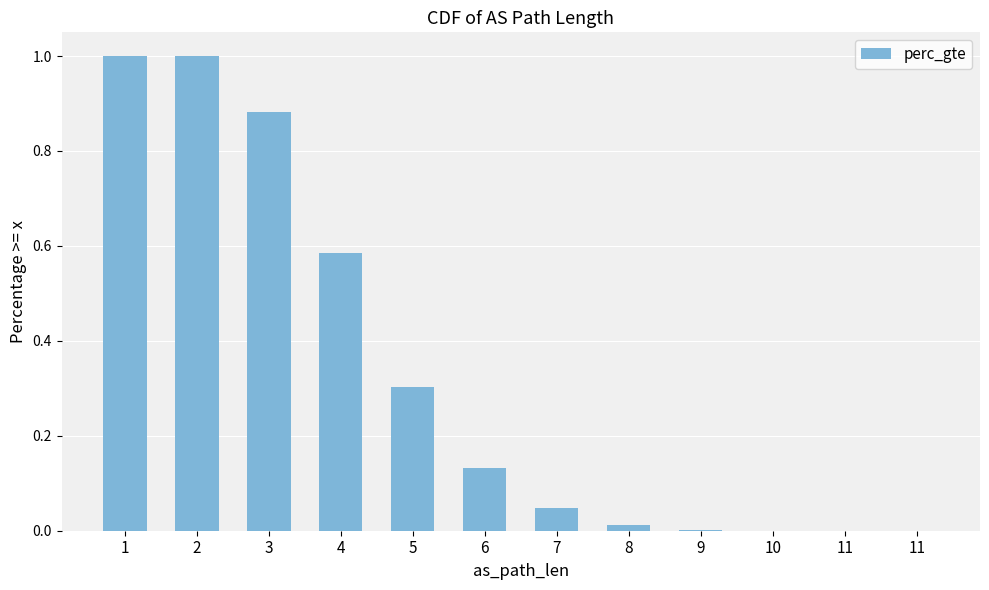

Are the bars horizontal?

No